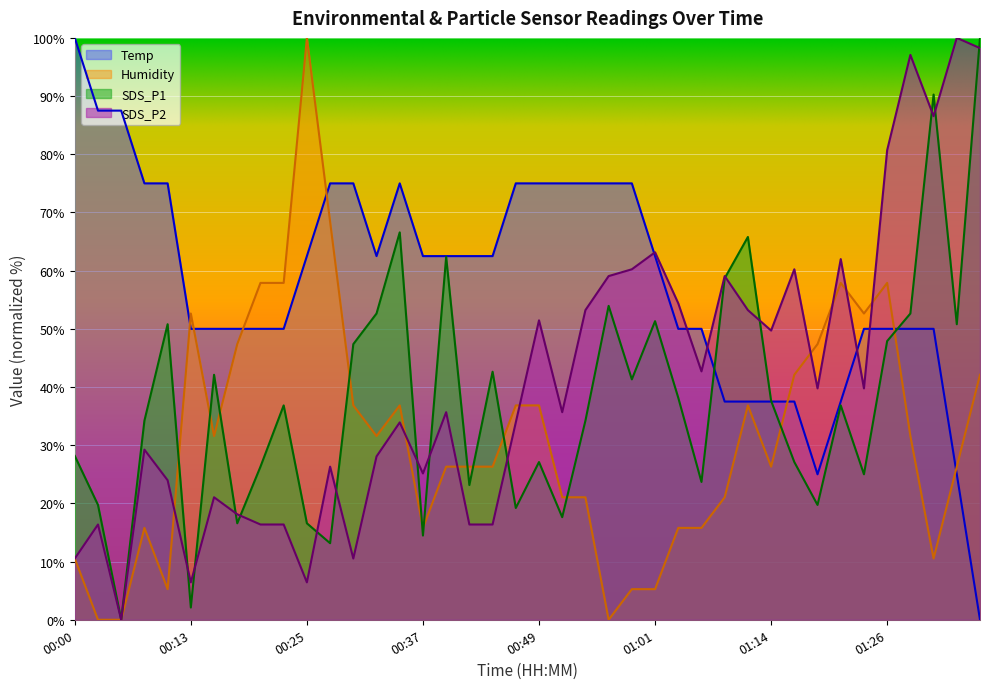

True or false: Temp has more than 2 points higher than both neighbors.

False